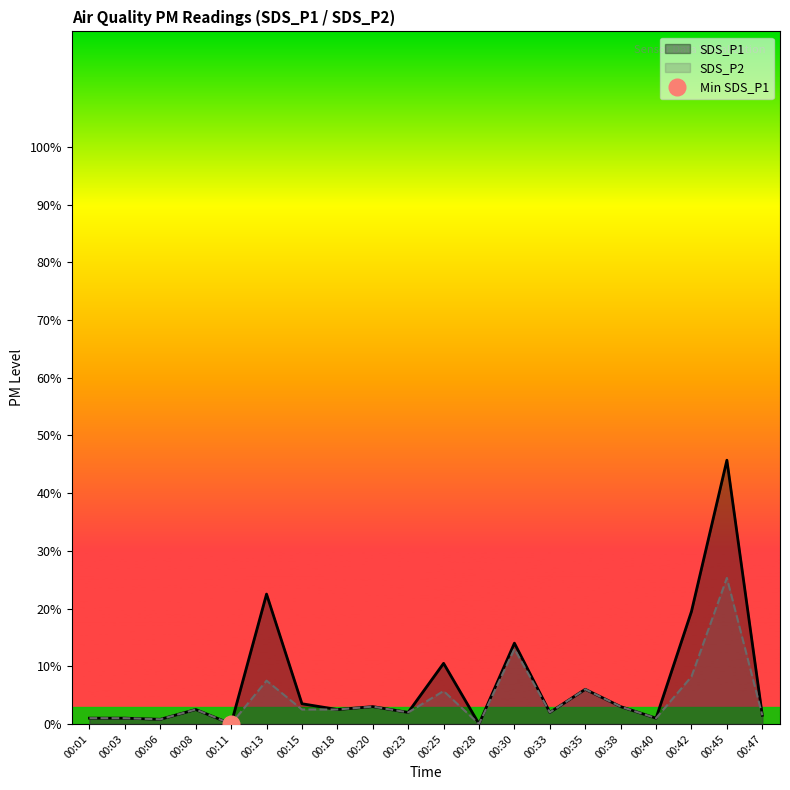

At which label is SDS_P1 closest to 2?

00:42